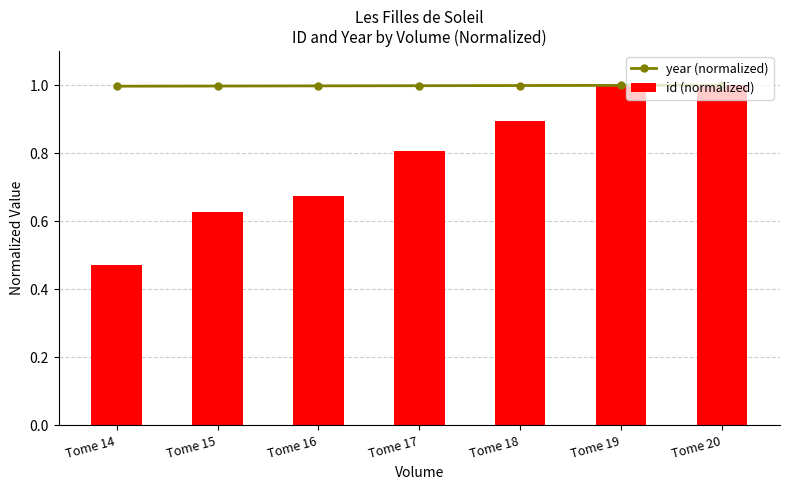

Are the bars horizontal?

No